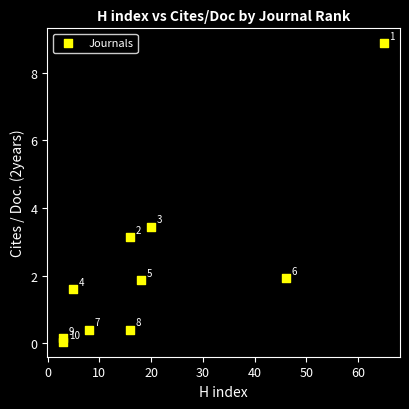

What Y value in the scatter plot is closest to 4?

3.5